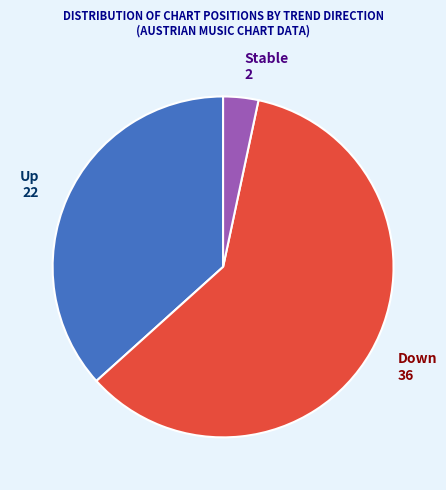

What is the largest slice in the pie chart?

Down 36